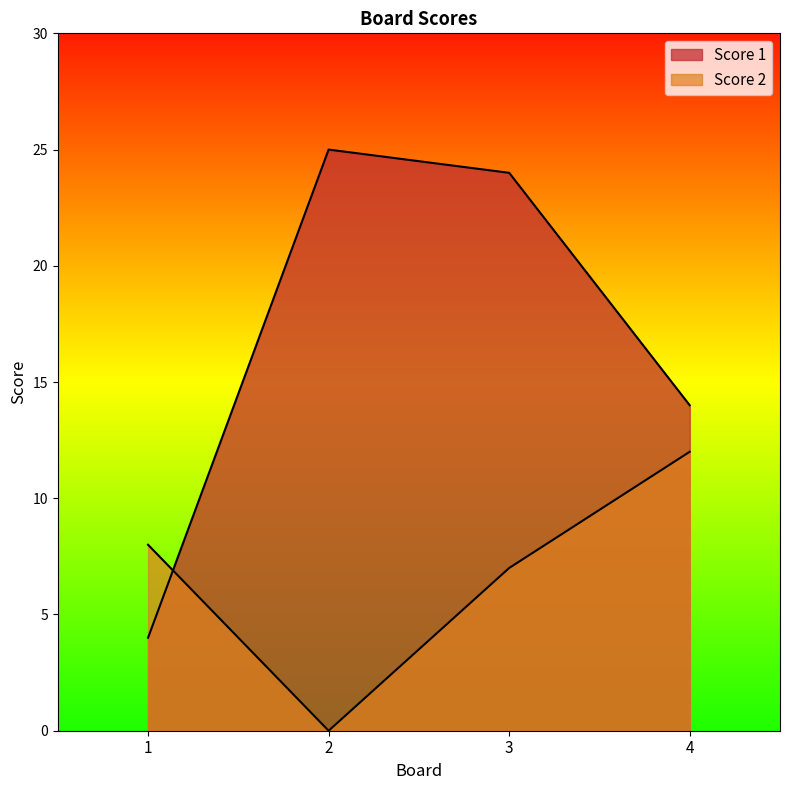

The value of Score 1 at 4 is 14. True or false?

True